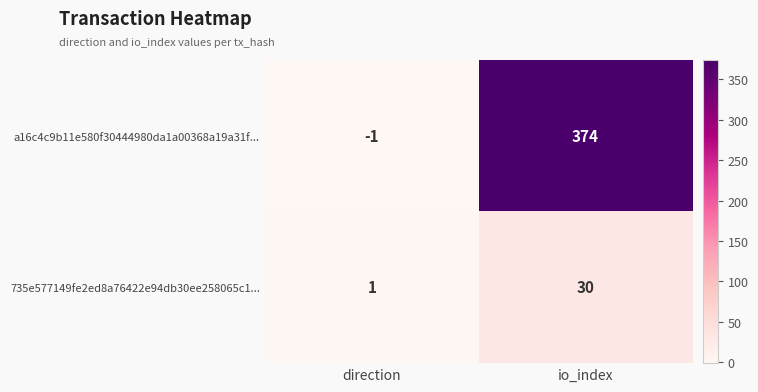

What is the difference between the maximum and minimum values in the a16c4c9b11e580f30444980da1a00368a19a31f... series?

375